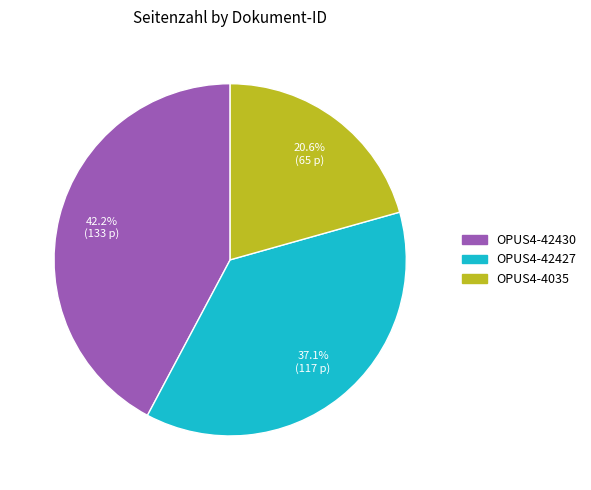

Is there a majority slice in this chart?

No